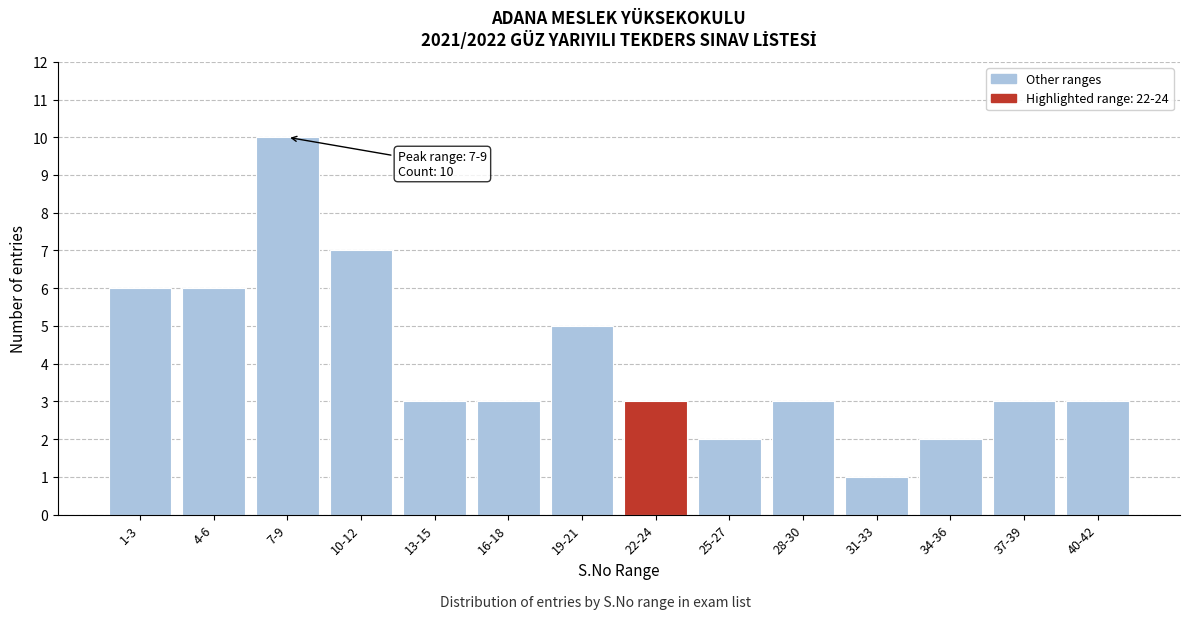

Reading left to right, transcribe all the data shown in this chart.

6	6	10	7	3	3	5	3	2	3	1	2	3	3